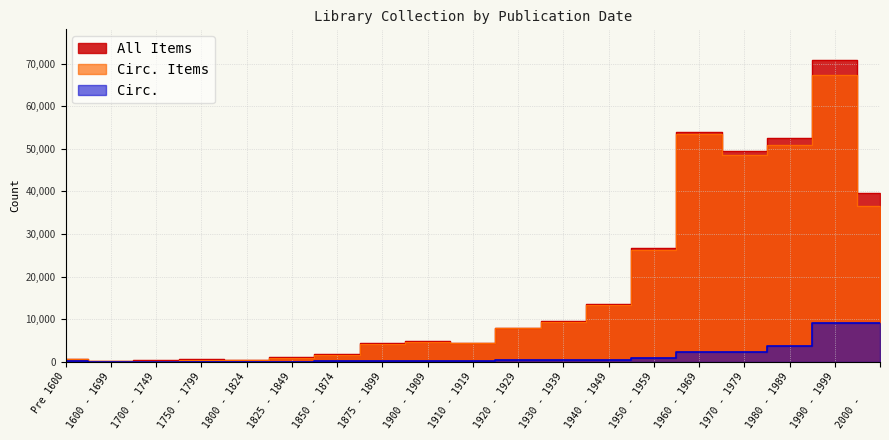

What is the total value across all series at 1910 - 1919?

9001